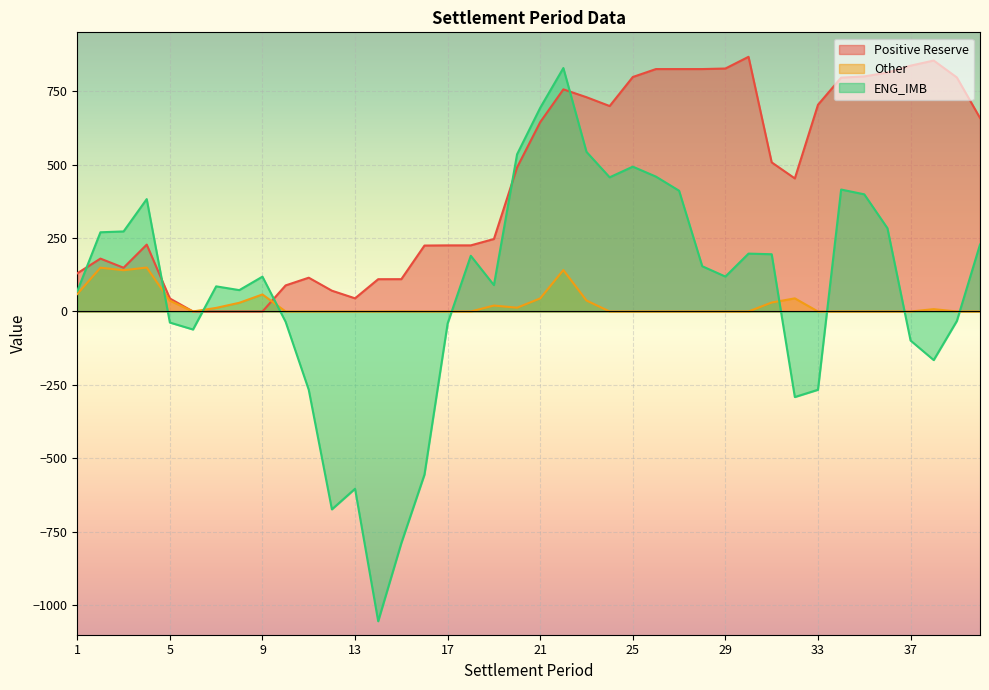

What is the smallest value displayed?

-1054.2